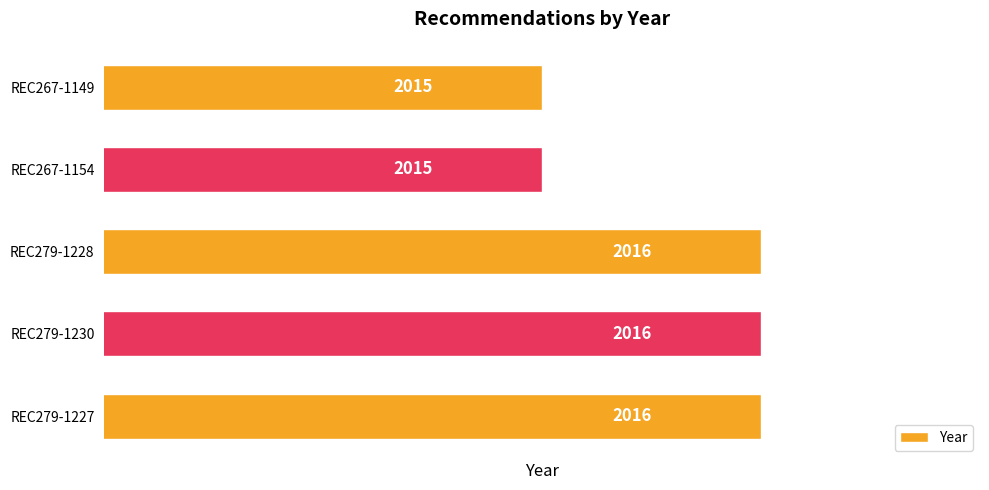

Count the values in the range 2015 to 2016.

5